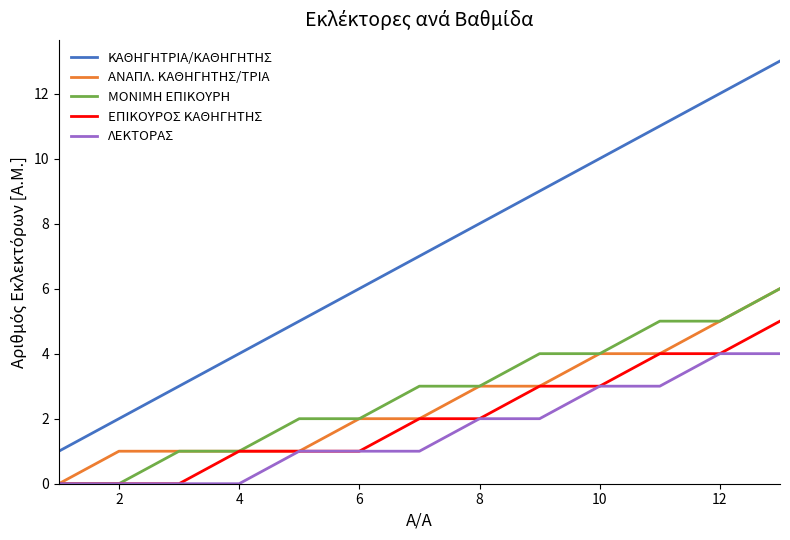

Which series has the widest spread of values?

ΚΑΘΗΓΗΤΡΙΑ/ΚΑΘΗΓΗΤΗΣ